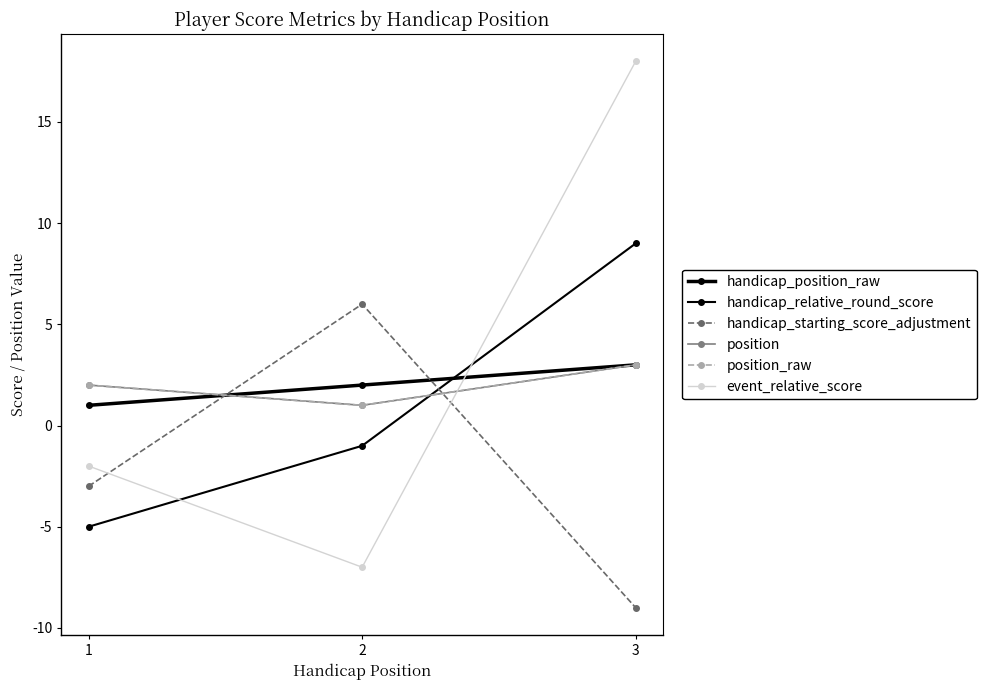

Which category has the lowest value in the handicap_relative_round_score series?

1